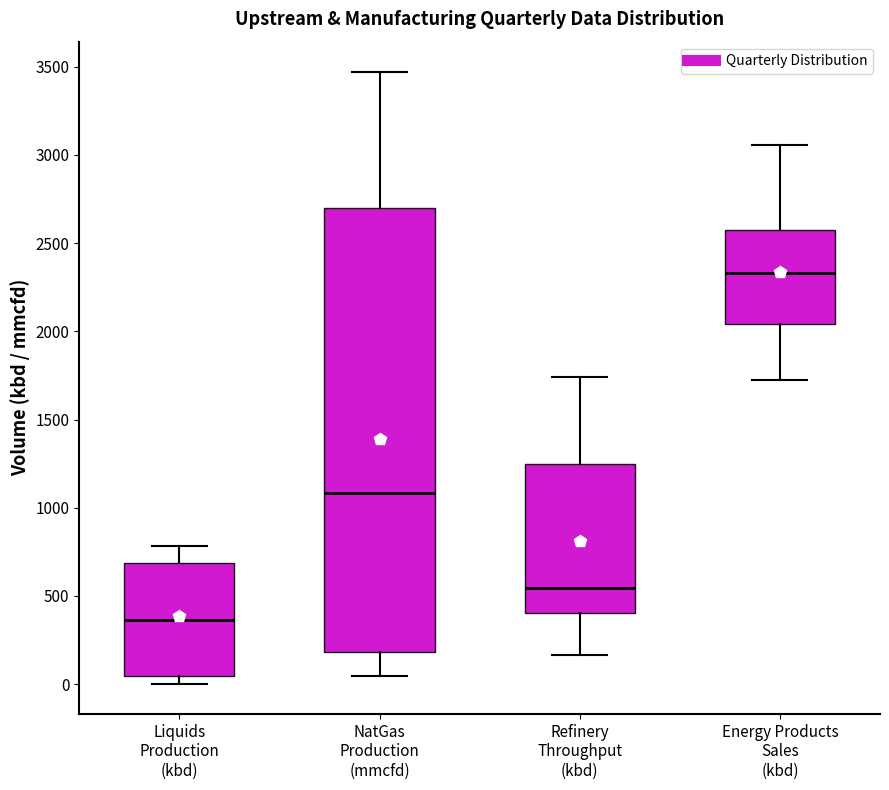

Which box's median line is the highest?

Energy Products Sales (kbd)